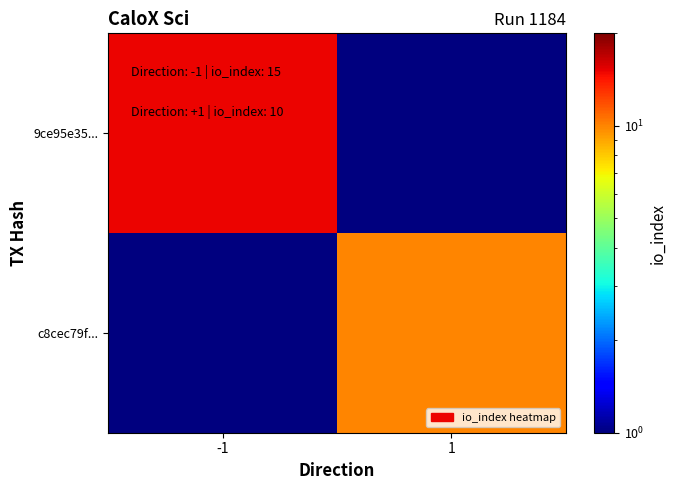

What is the smallest value displayed?

0.5